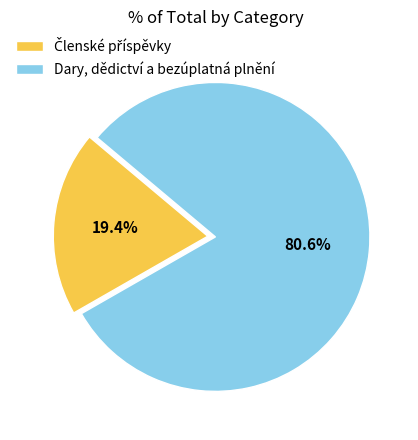

Which category accounts for the majority?

Dary, dědictví a bezúplatná plnění